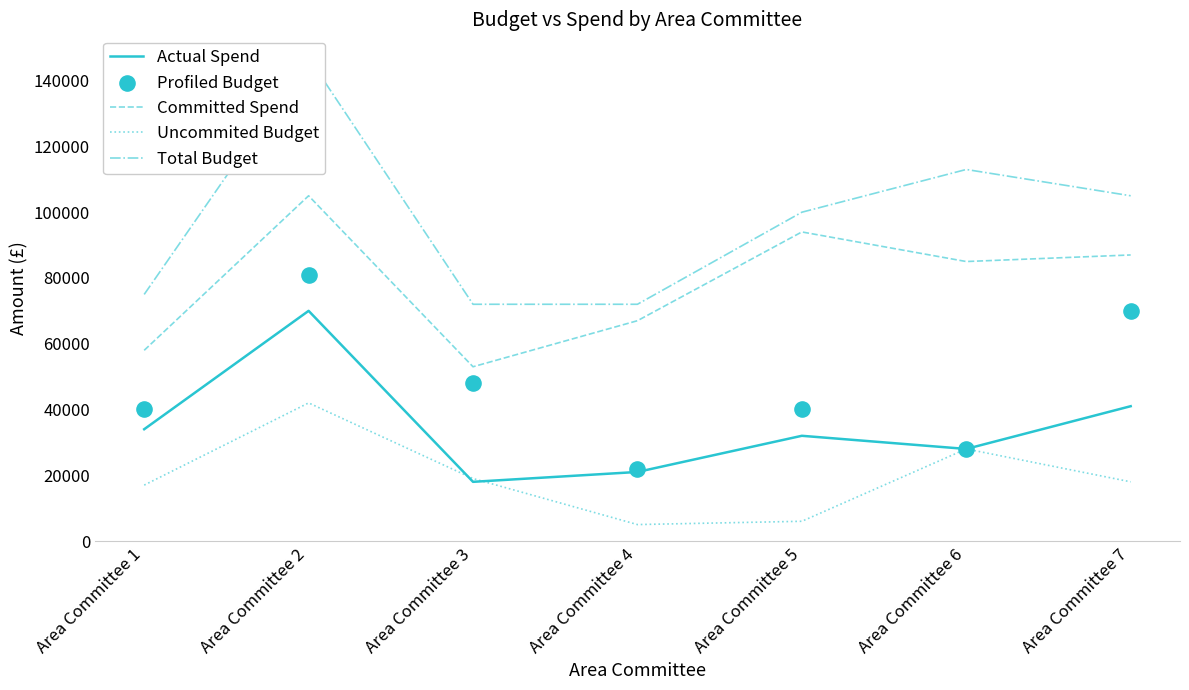

Which series has the widest spread of Y values?

Total Budget